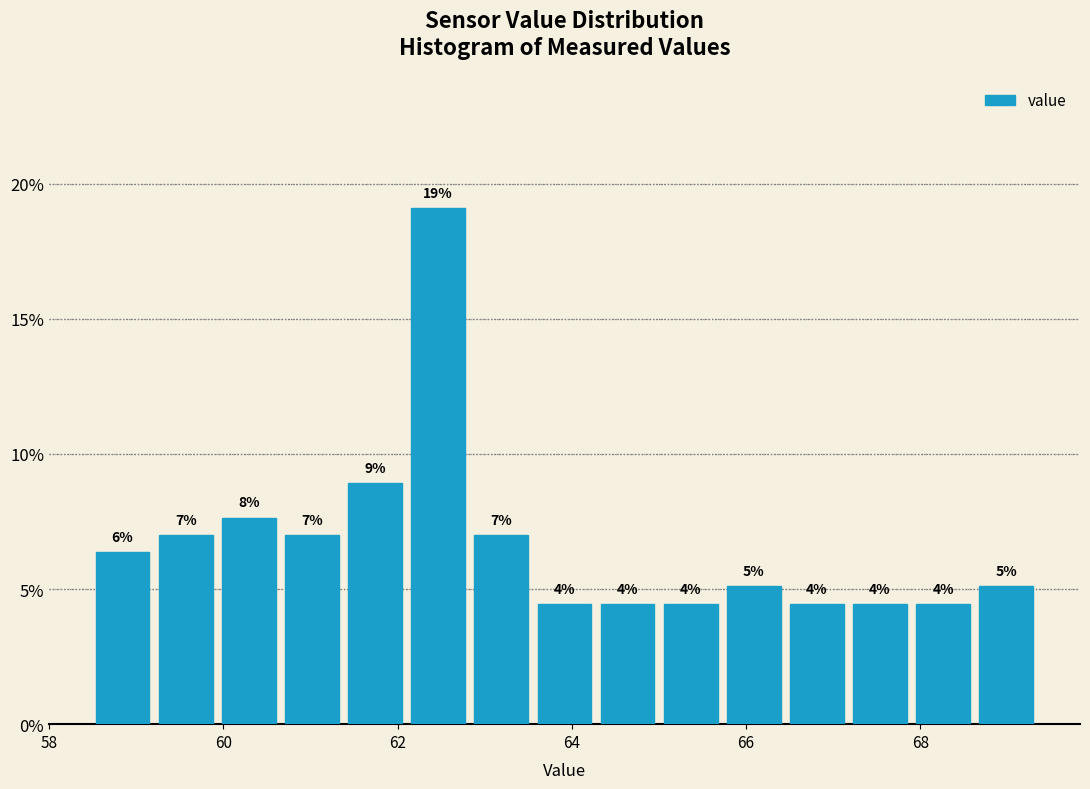

Read against the x-axis, roughly where is the centre of the tallest bar?

62.4